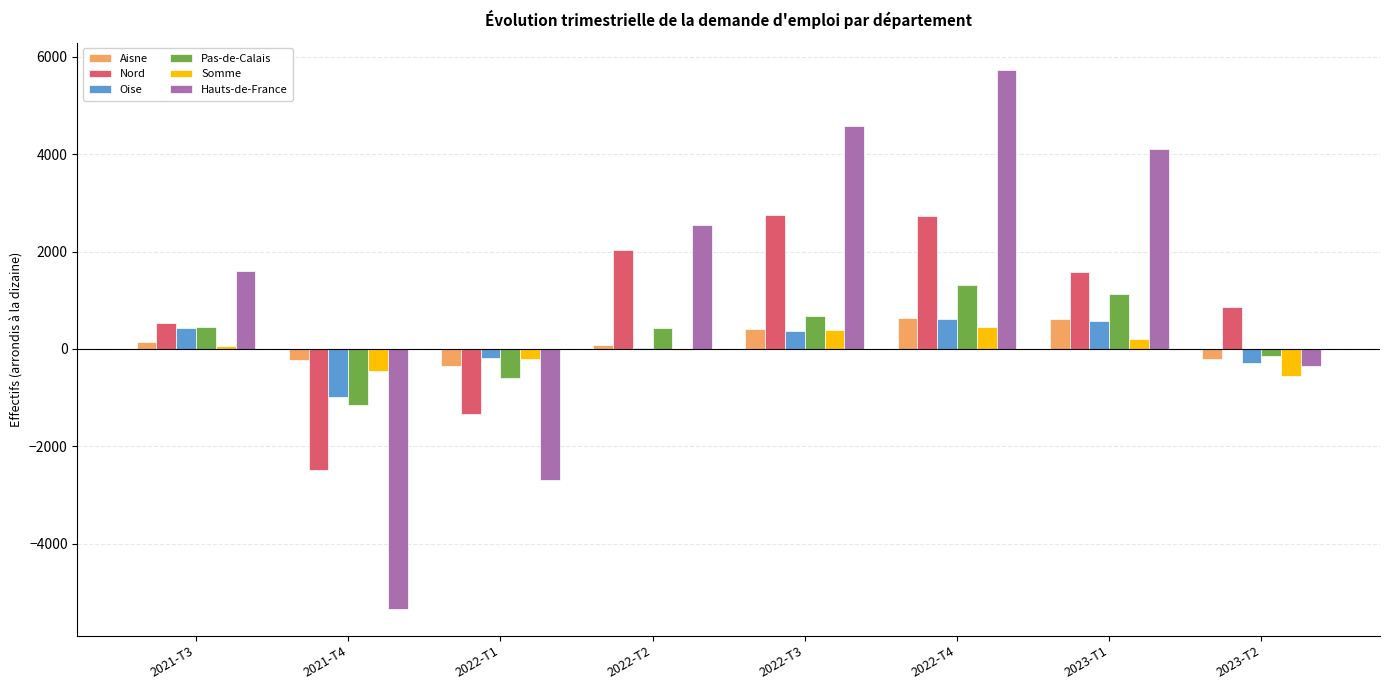

At which category is the sum across all series the highest?

2022-T4